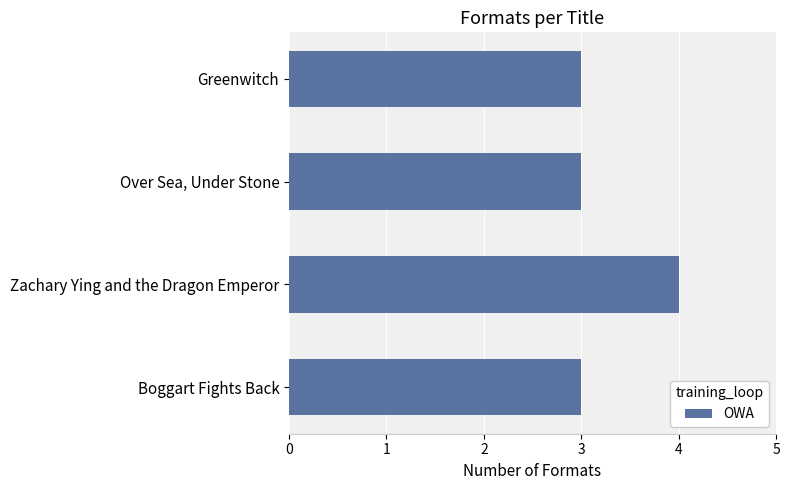

What is the sum of the values at Over Sea, Under Stone and Greenwitch?

6